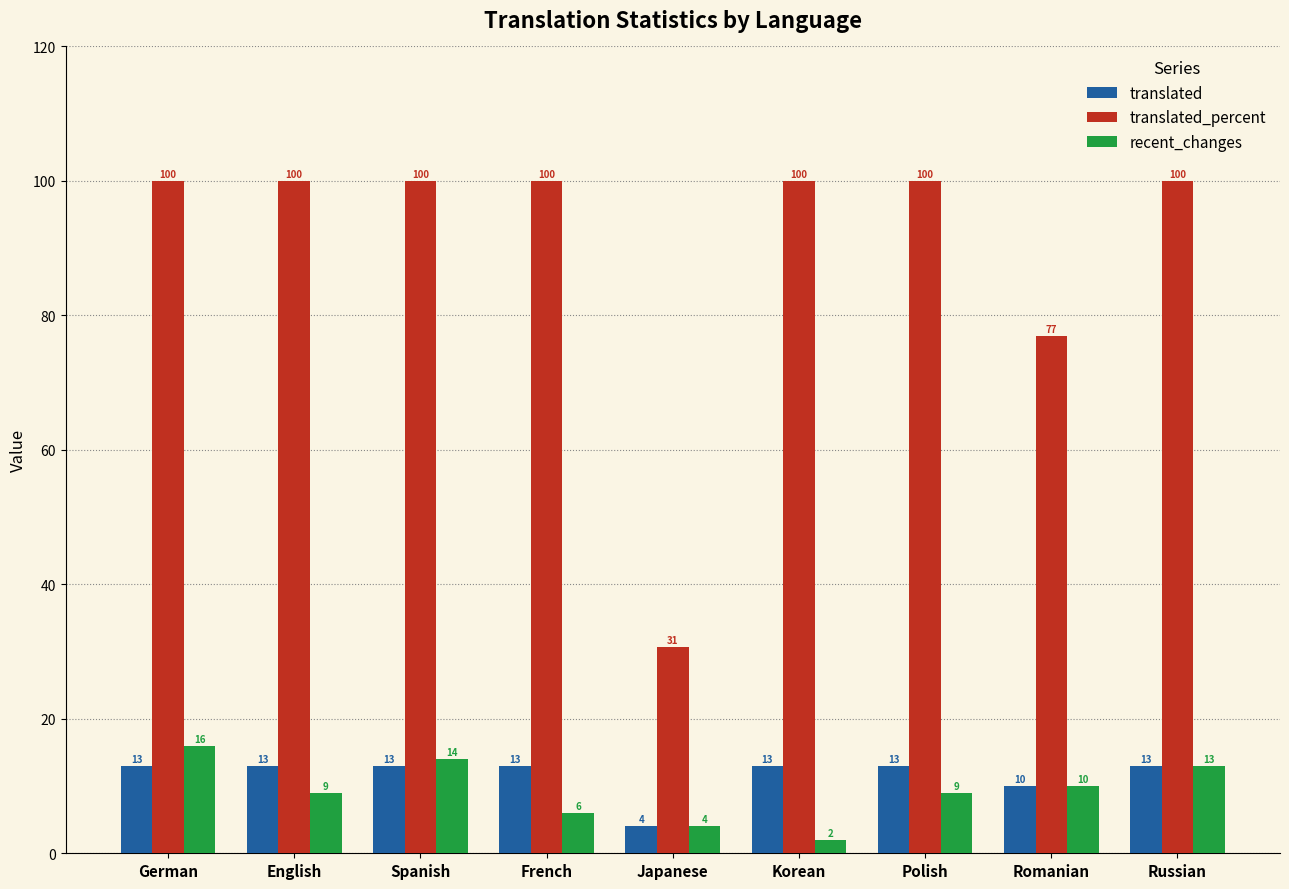

The value of translated_percent at Polish is 63.1. True or false?

False